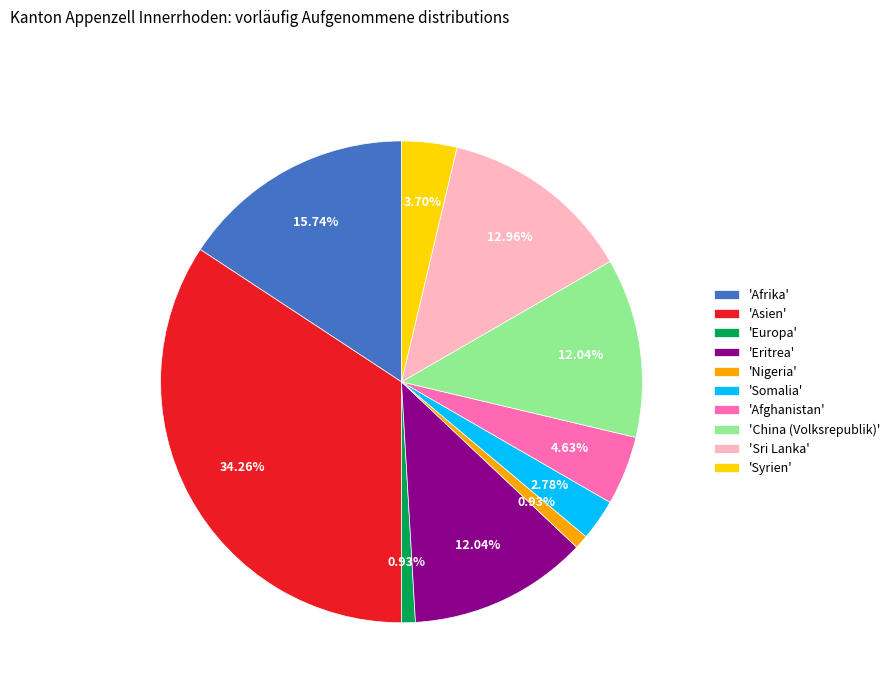

Which has a higher value, 'Somalia' or 'Asien'?

'Asien'